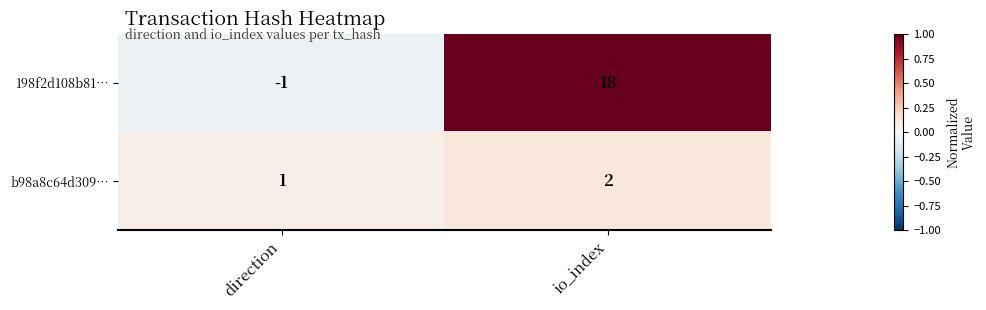

Count the number of data series in this chart.

2